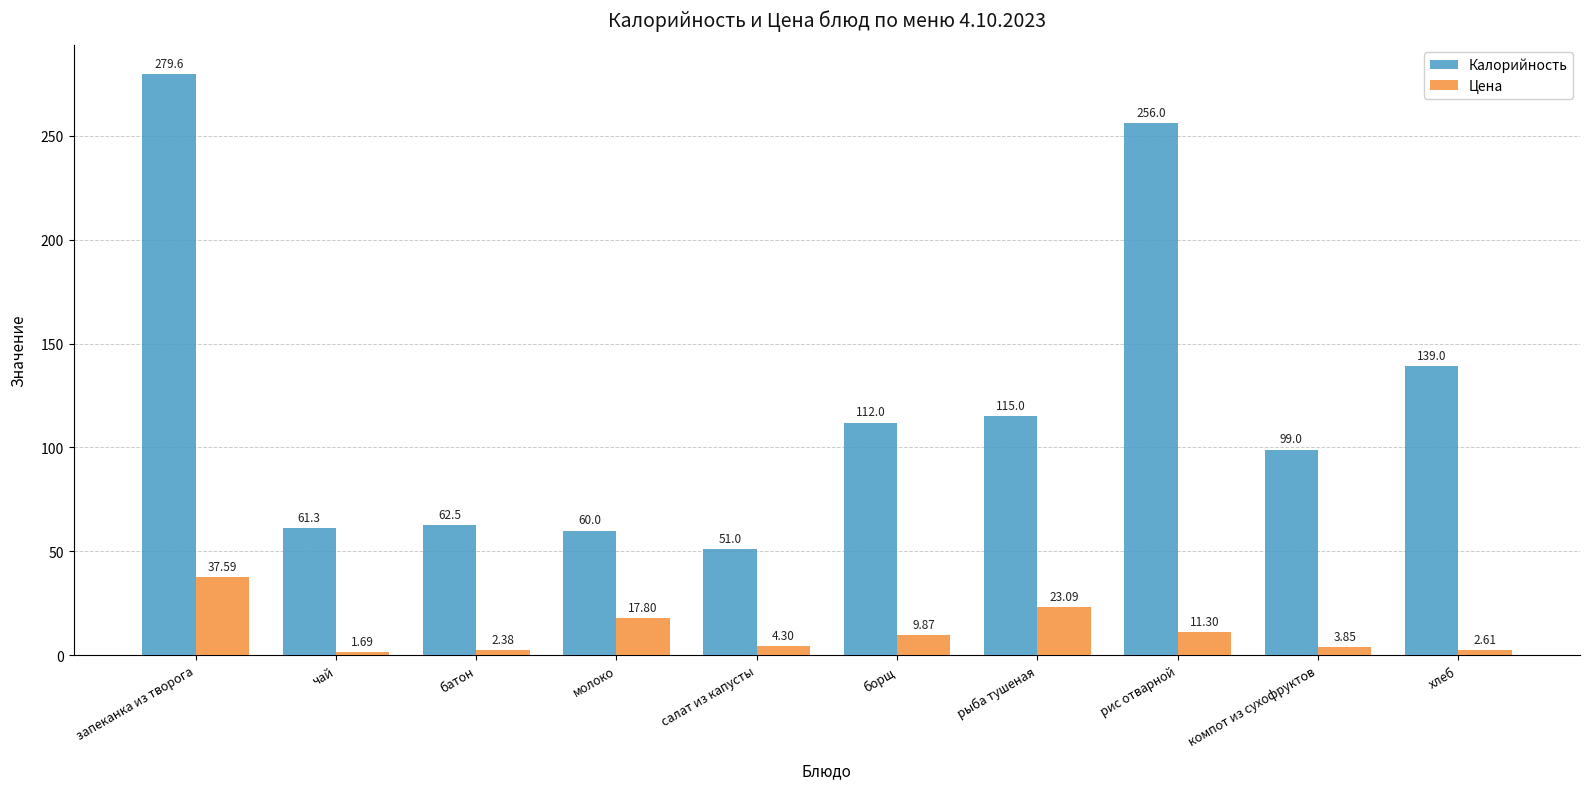

At how many categories does at least one series exceed 34?

10